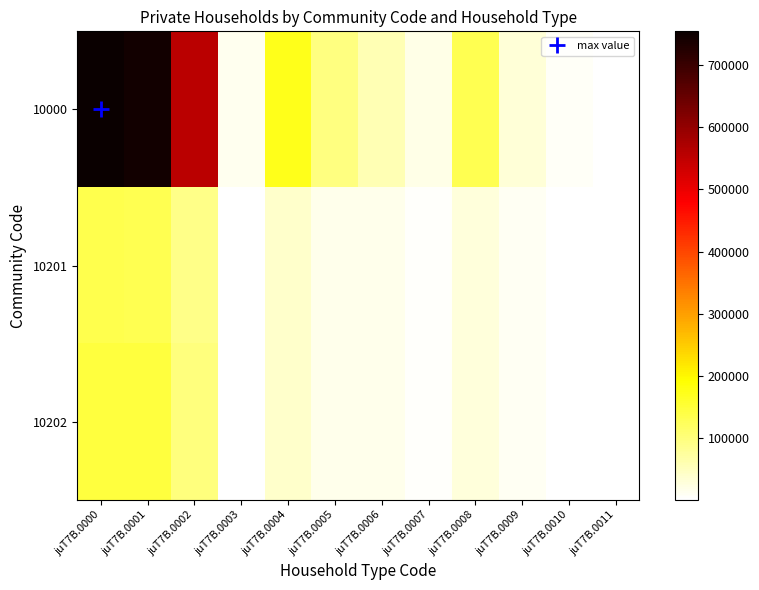

What is the spread (max minus min) of values at juT7B.0000?

621268